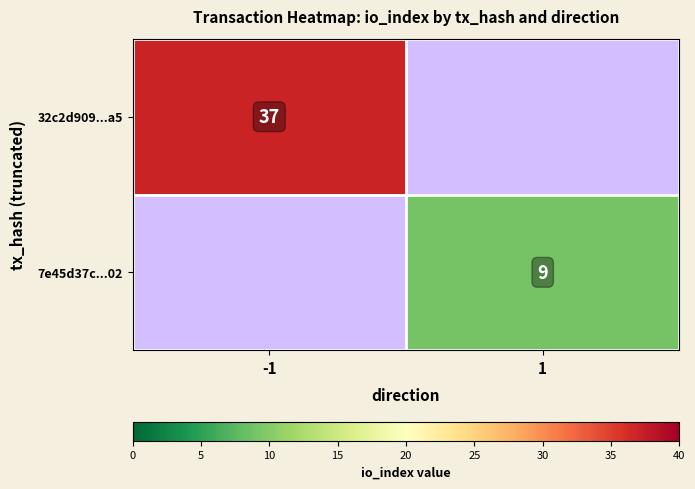

What is the total value across all series at -1?

37